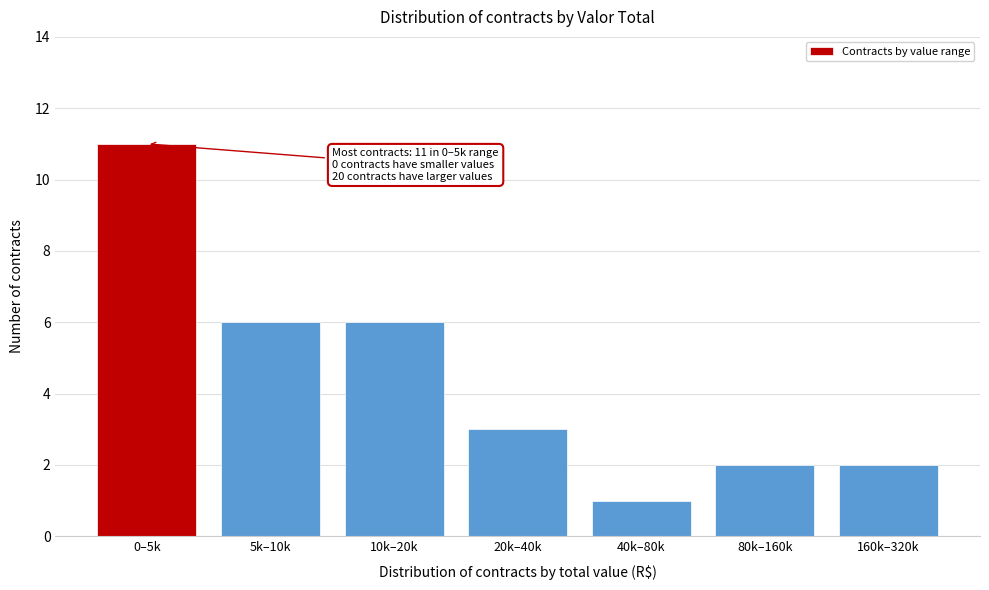

Reading left to right, transcribe all the data shown in this chart.

0–5k=11	5k–10k=6	10k–20k=6	20k–40k=3	40k–80k=1	80k–160k=2	160k–320k=2